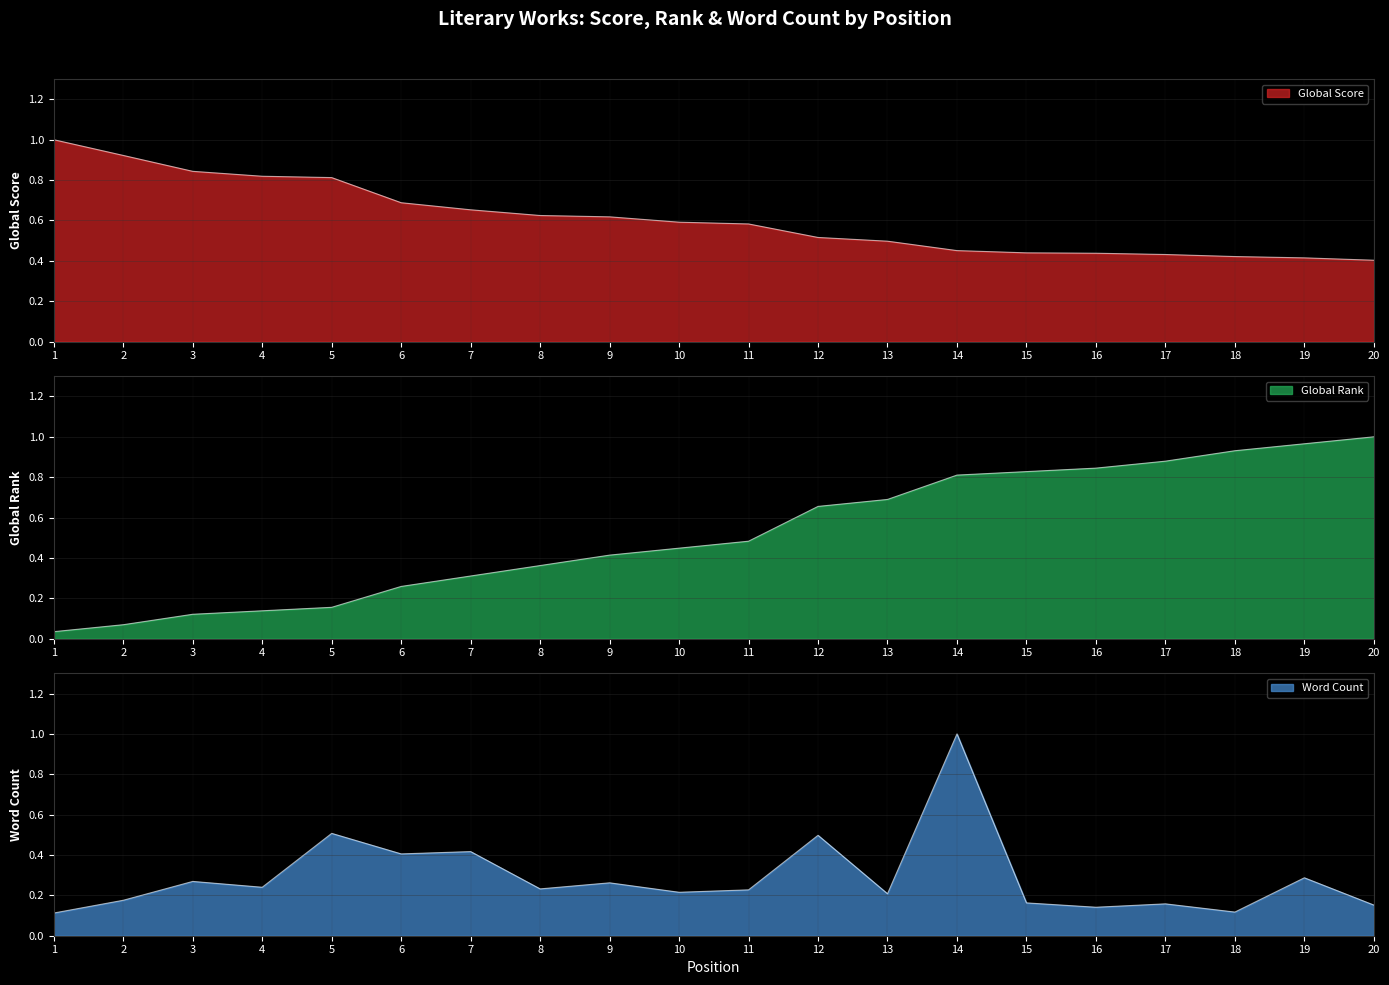

Which series changed the most between 7 and 9?

Word Count